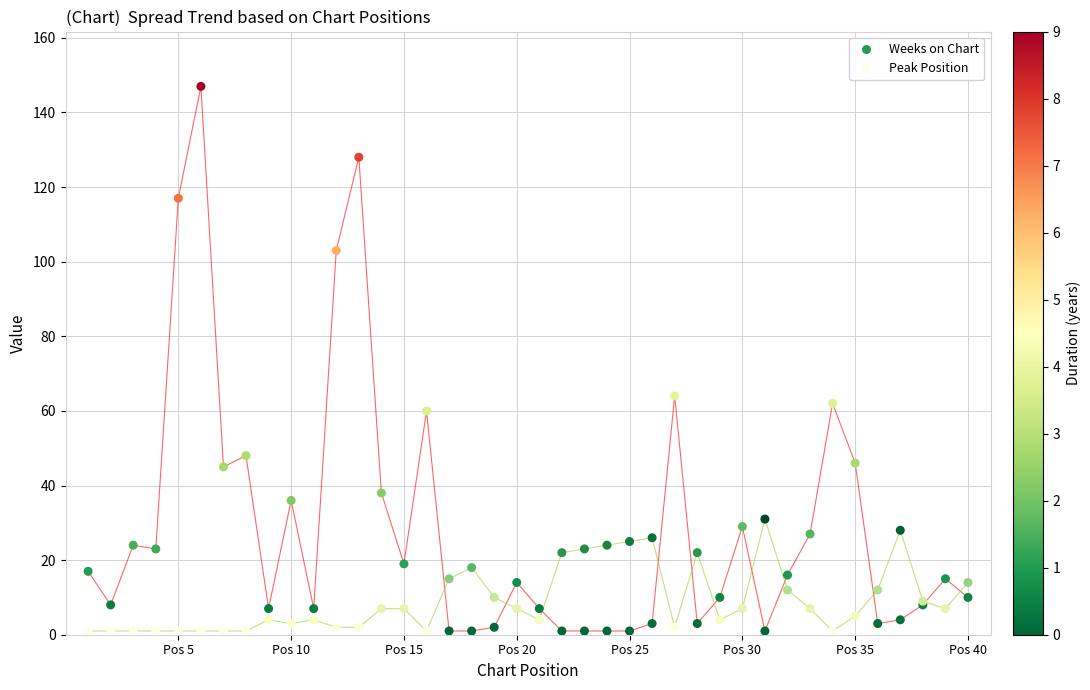

What is the X range (max minus min) for the scatter plot?

39